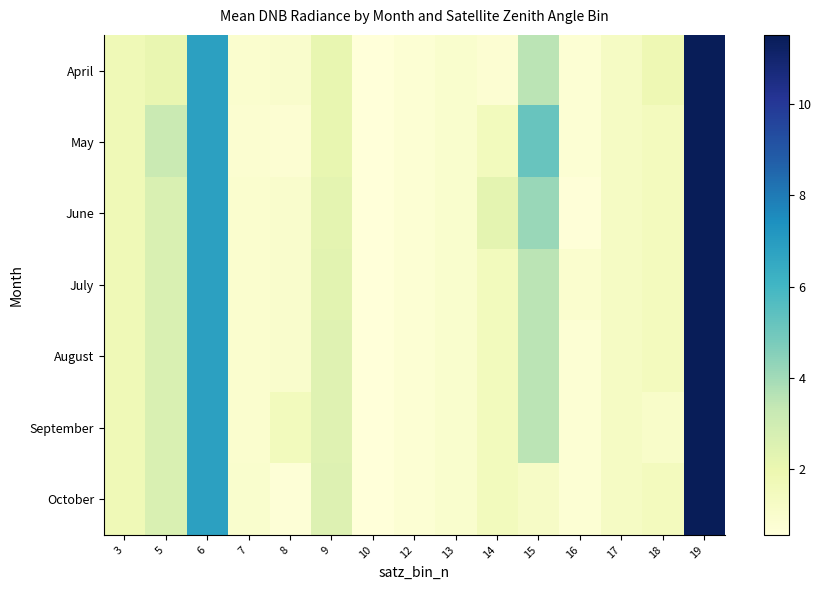

How many series are shown in this chart?

7